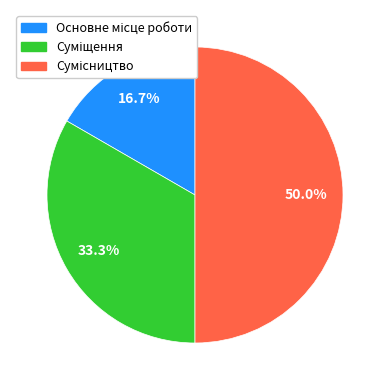

To the nearest percent, what is the difference between the largest and smallest slice percentages?

33%